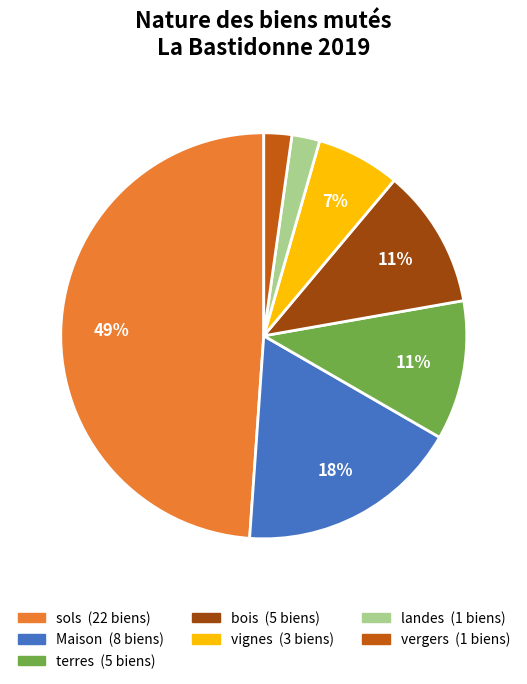

To the nearest percent, what is the difference between the largest and smallest slice percentages?

47%